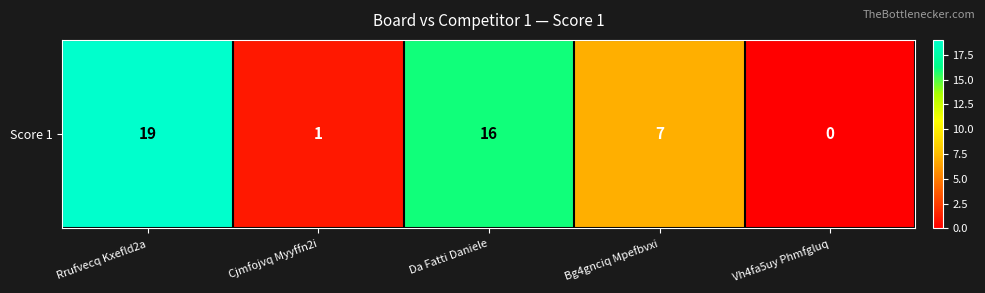

List the labels in order of value, smallest first.

Vh4fa5uy Phmfgluq, Cjmfojvq Myyffn2i, Bg4gnciq Mpefbvxi, Da Fatti Daniele, Rrufvecq Kxefld2a